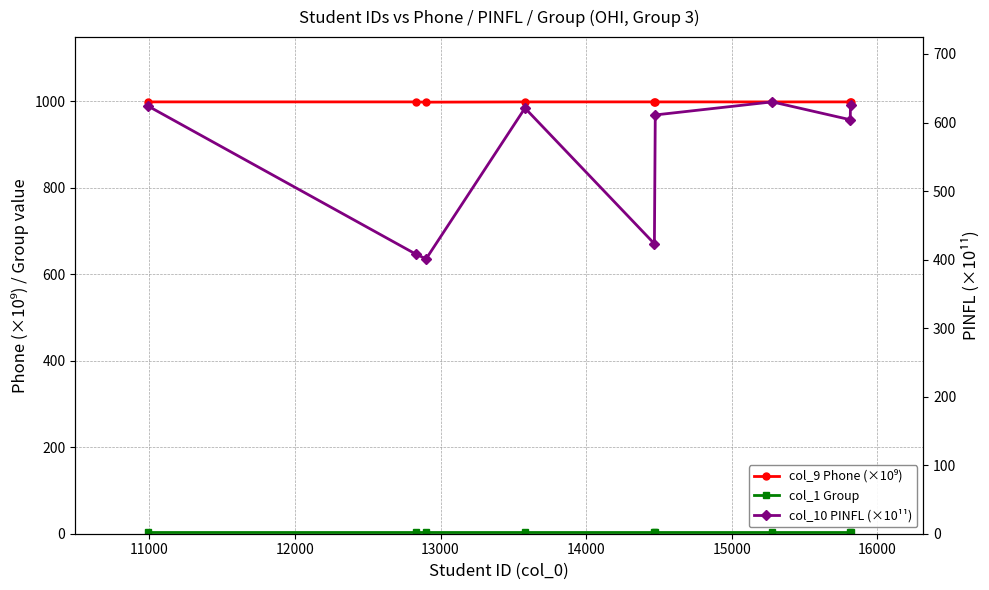

At 12000, list the series in order from largest to smallest.

col_9 Phone (×10⁹), col_10 PINFL (×10¹¹), col_1 Group